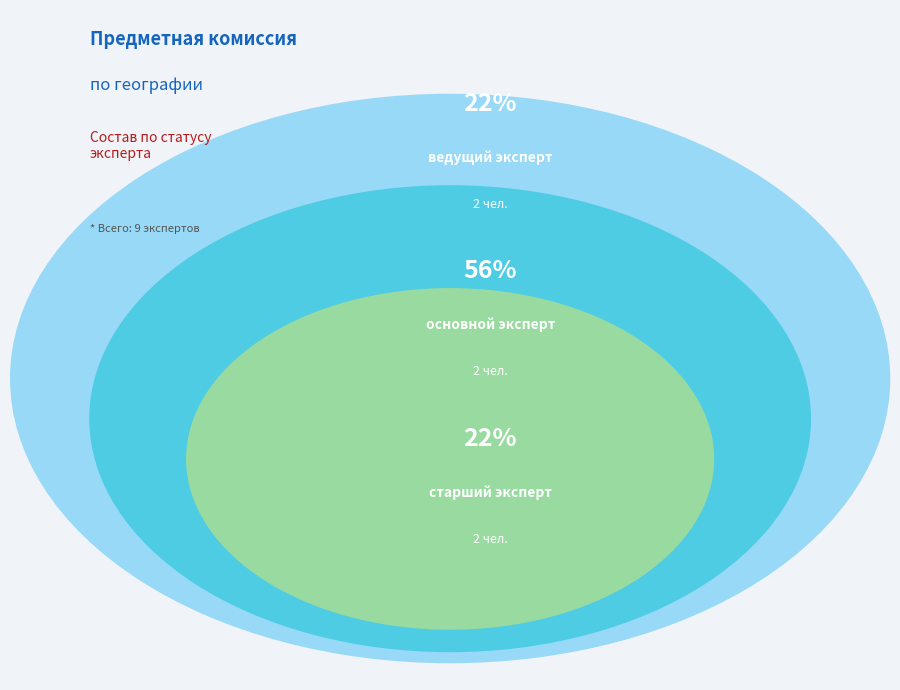

Is it true that ведущий эксперт (председатель) is 24% of the pie?

False